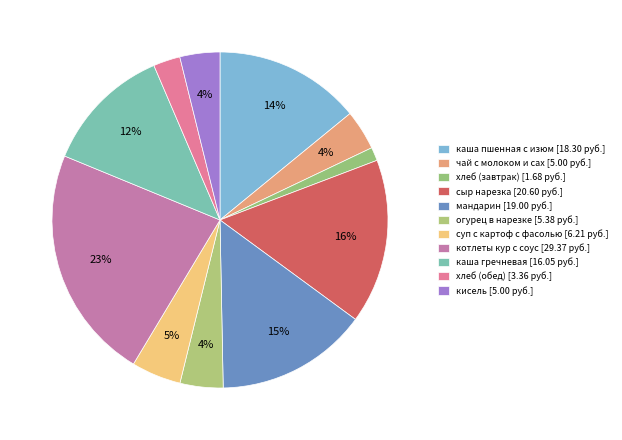

How many slices are in this pie chart?

11